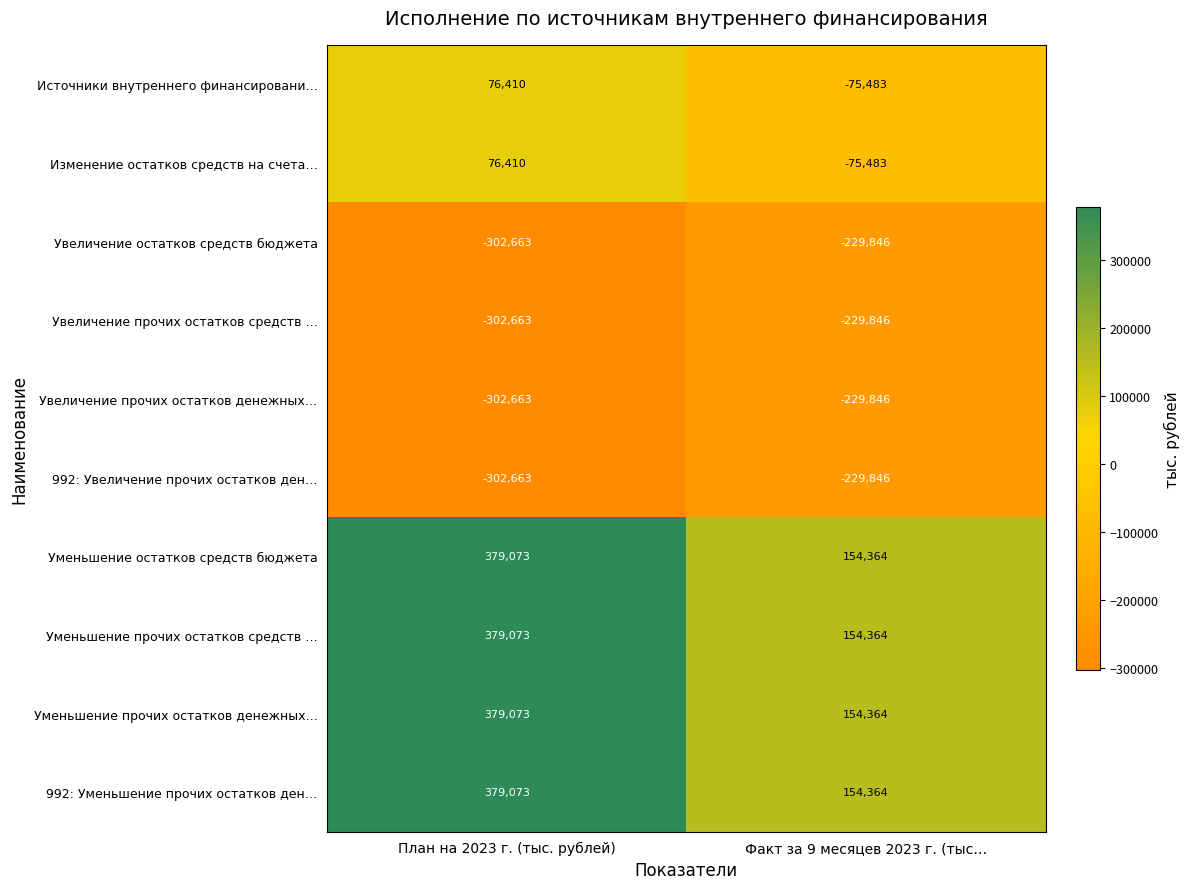

Reading left to right, list all the values displayed in this chart.

Источники внутреннего финансировани…: 76410	-75483
Изменение остатков средств на счета…: 76410	-75483
Увеличение остатков средств бюджета: -302663	-229846
Увеличение прочих остатков средств …: -302663	-229846
Увеличение прочих остатков денежных…: -302663	-229846
992: Увеличение прочих остатков ден…: -302663	-229846
Уменьшение остатков средств бюджета: 379073	154364
Уменьшение прочих остатков средств …: 379073	154364
Уменьшение прочих остатков денежных…: 379073	154364
992: Уменьшение прочих остатков ден…: 379073	154364